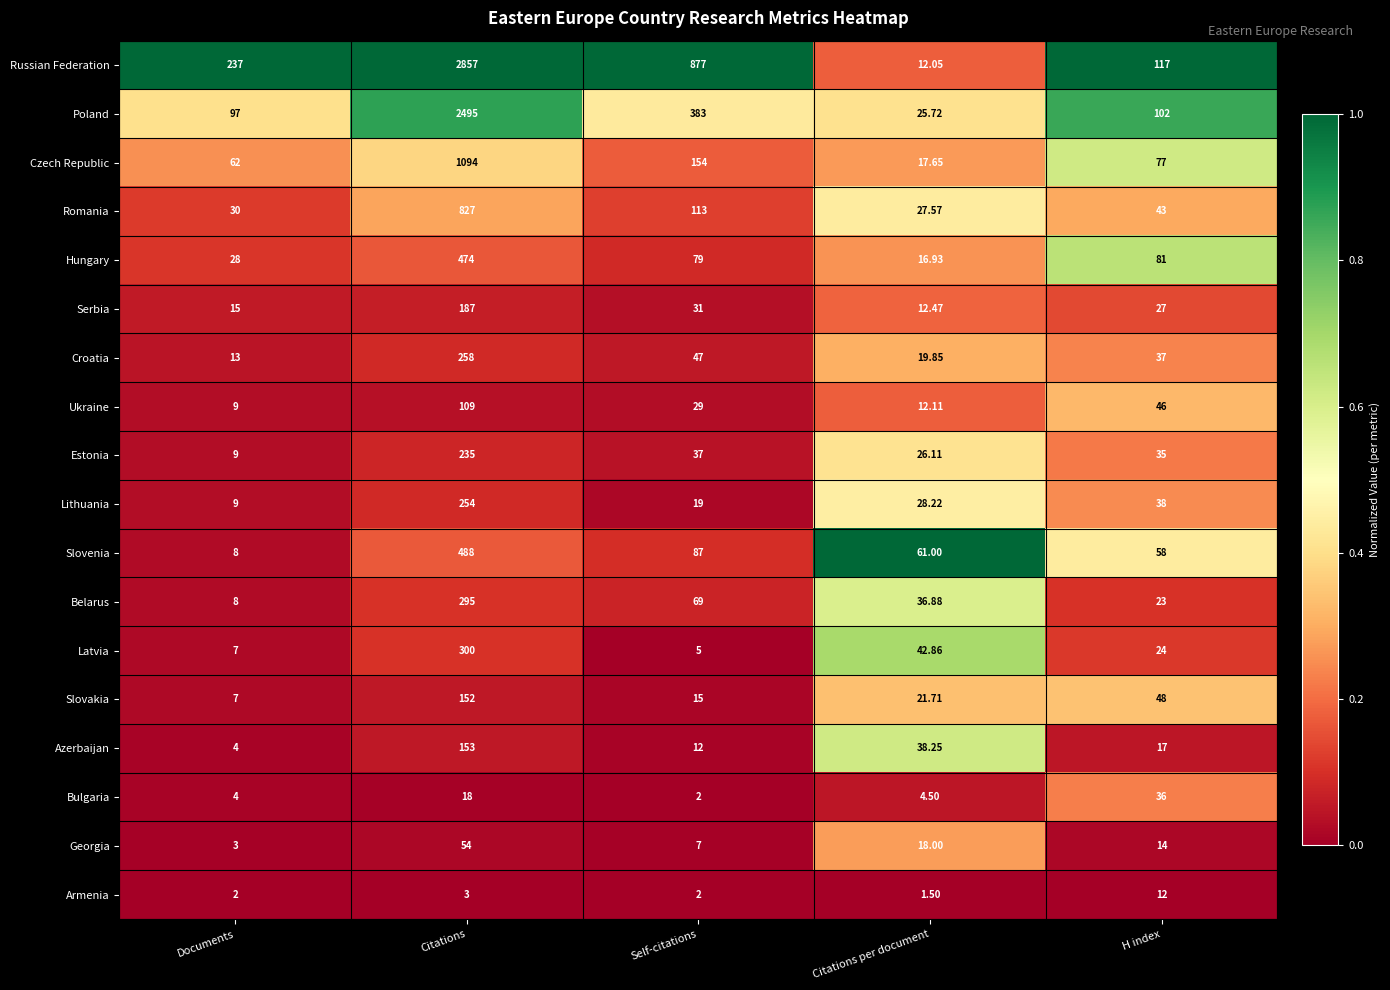

At which label does Slovenia reach its peak?

Citations